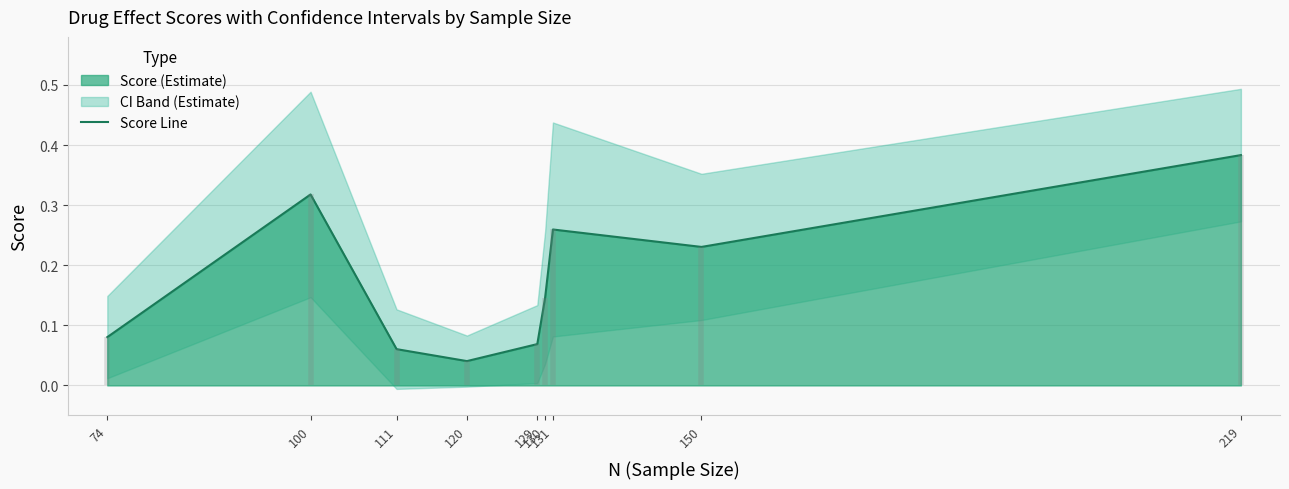

Reading right to left, what are all the values shown in this chart?

0.4	0.2	0.3	0.1	0.1	0.0	0.1	0.3	0.1